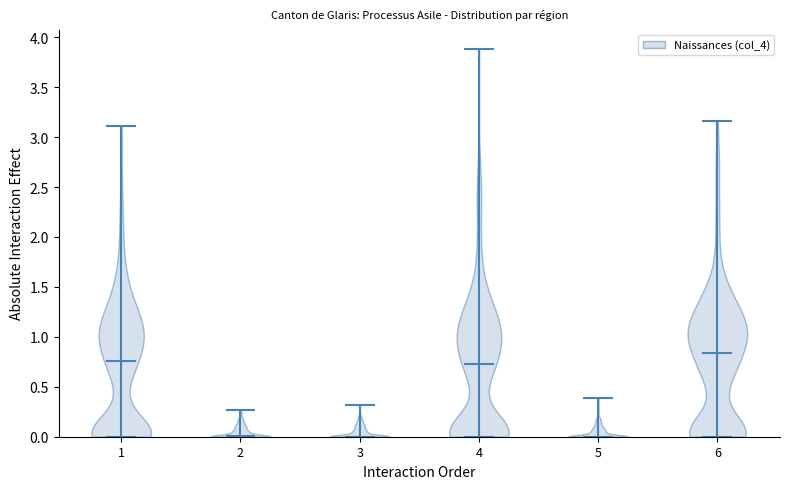

Which violin has the highest median line?

6